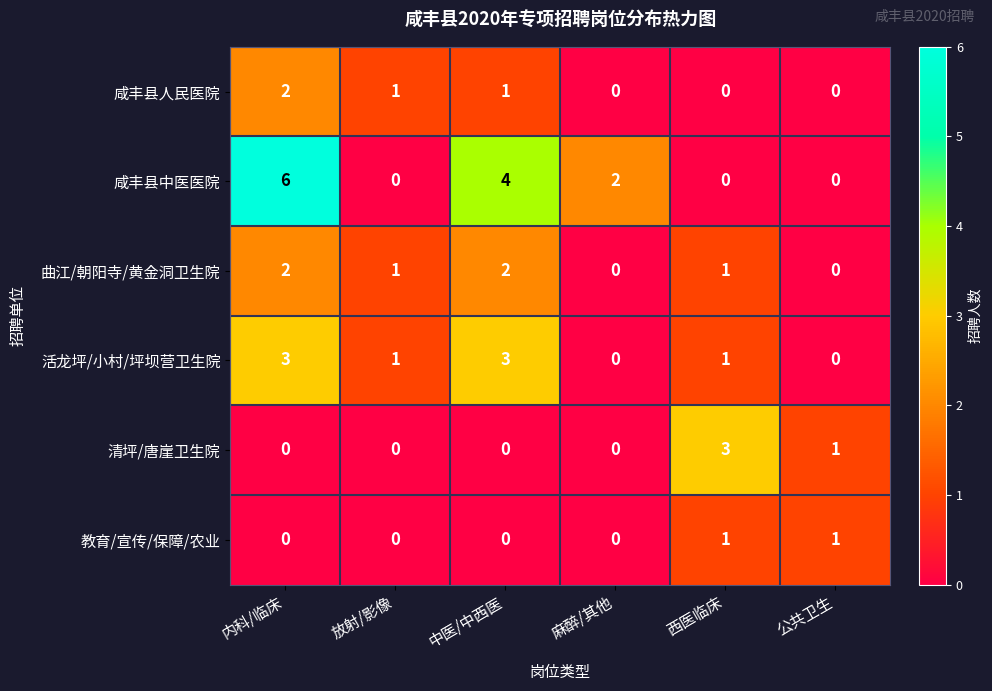

What is the difference between the maximum and minimum values in the 清坪/唐崖卫生院 series?

3